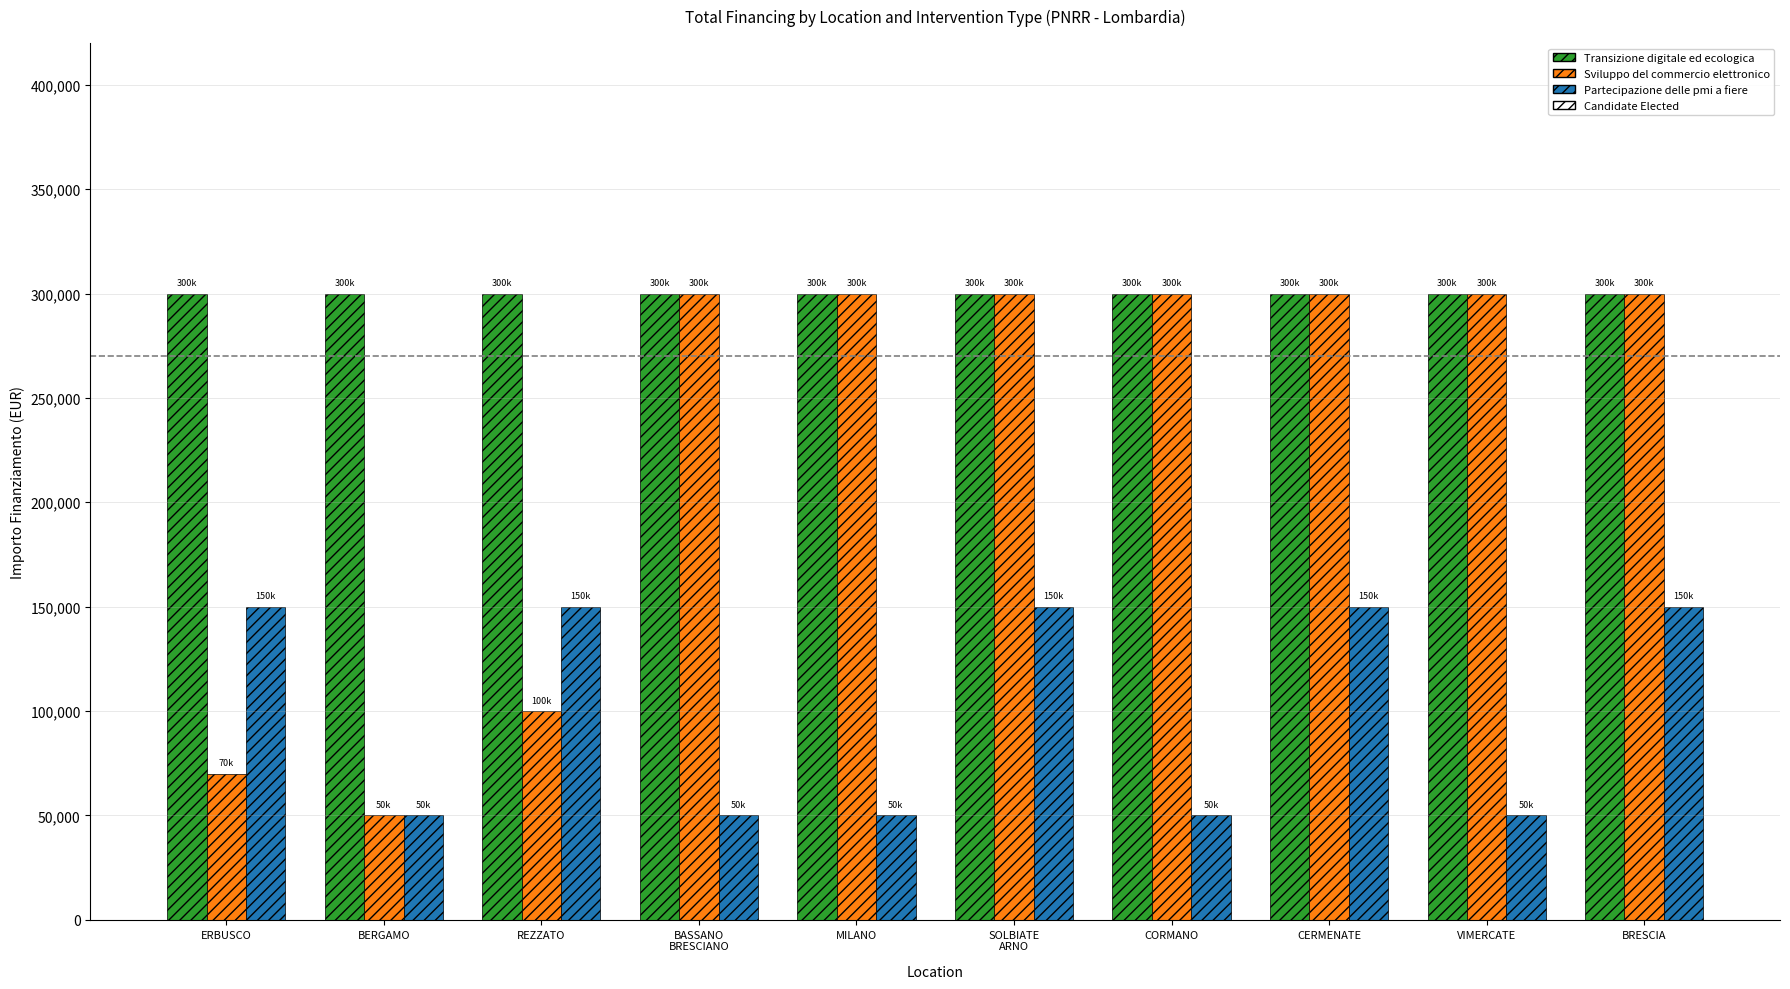

What is the spread (max minus min) of values at MILANO?

250000